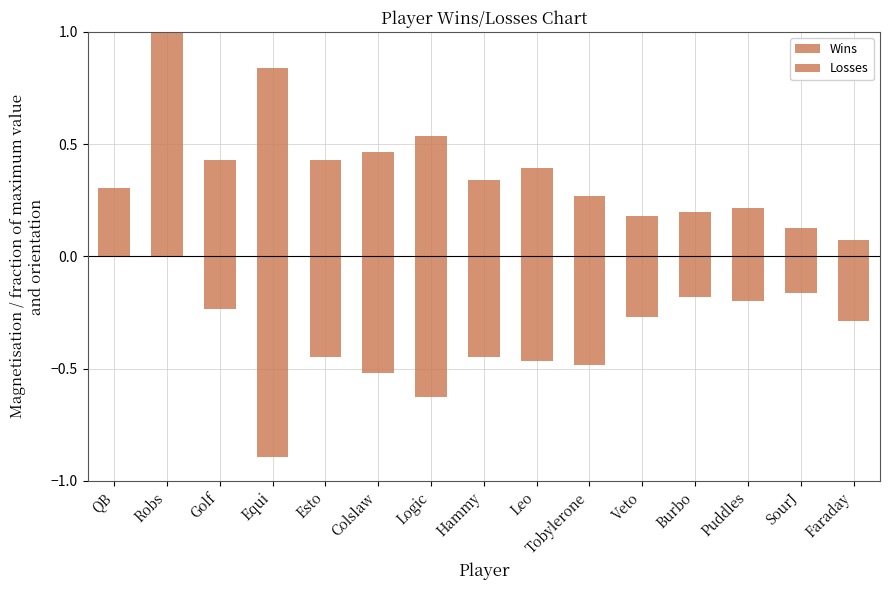

What is the label of the 11th bar from the left?

Veto